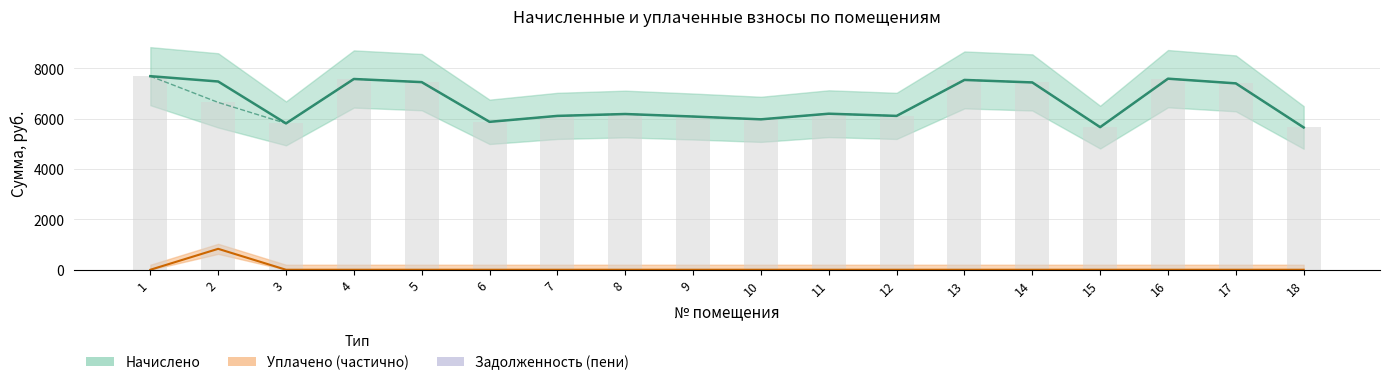

The начислено series shows 5974.0 at 10. True or false?

True